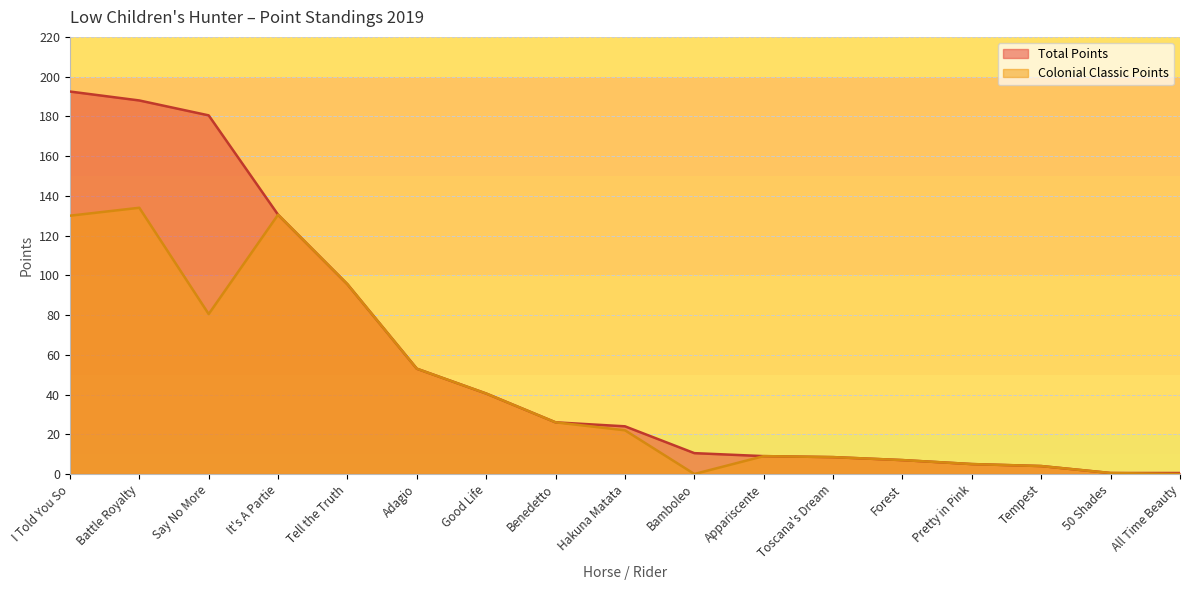

At Hakuna Matata, list the series in order from largest to smallest.

Total Points, Colonial Classic Points